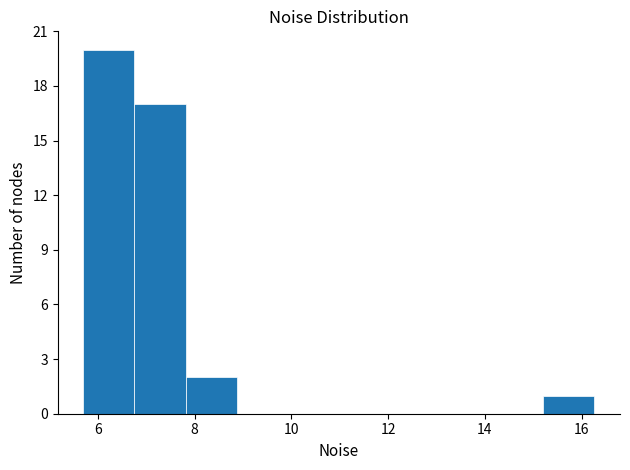

What is the height of the bar covering 6.8 to 7.8 on the x-axis? Neither the bar edges nor the heights are printed on the chart, so give them approximately, as read against the axes.

17